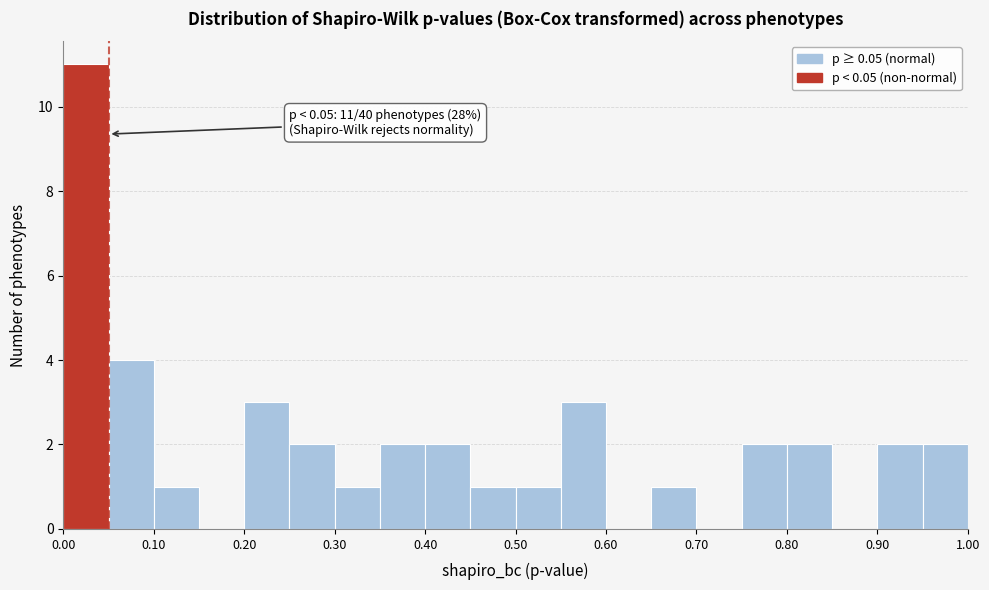

Which range on the x-axis has the tallest bar?

0.00 to 0.05